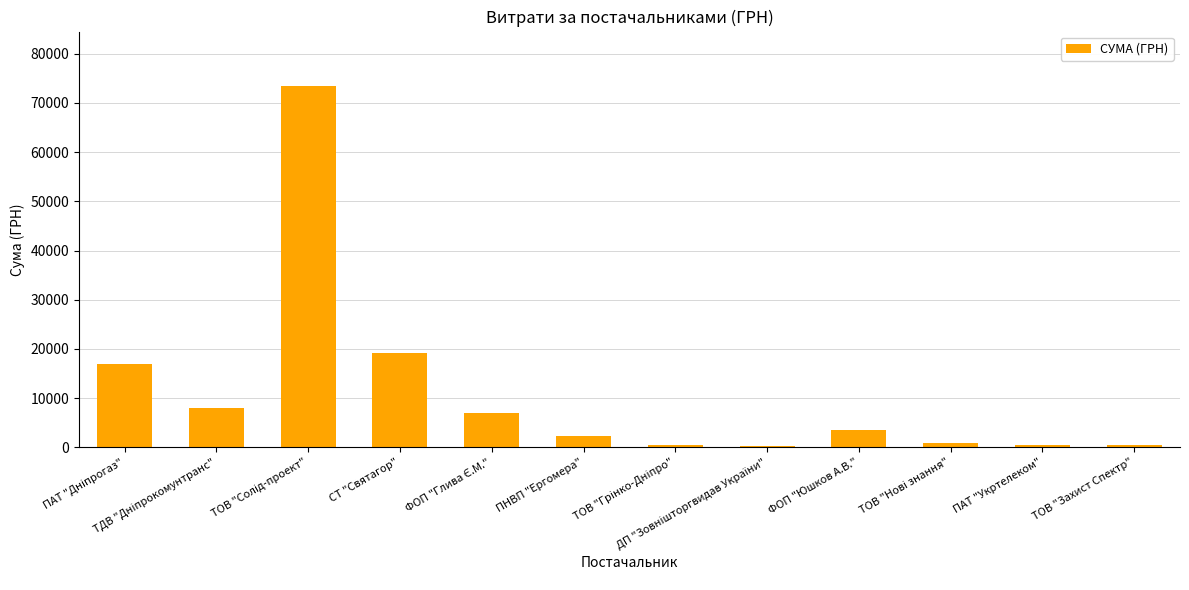

What is the greatest value displayed?

73490.0